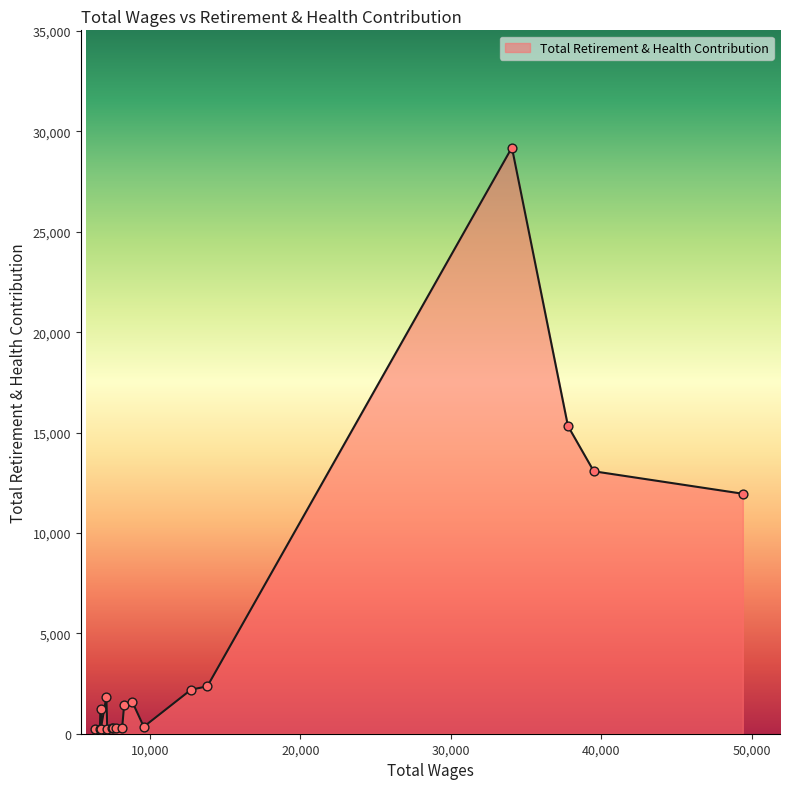

What is the maximum value shown in the chart?

29197.5